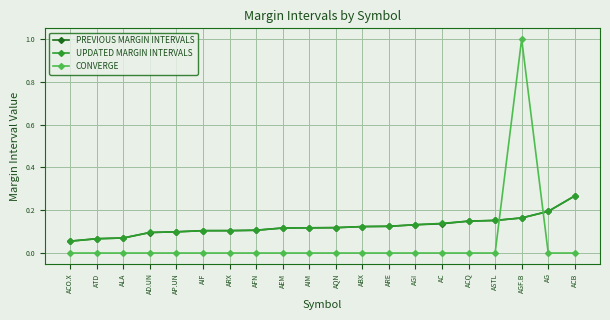

What is the total value across all series at AGF.B?

1.3